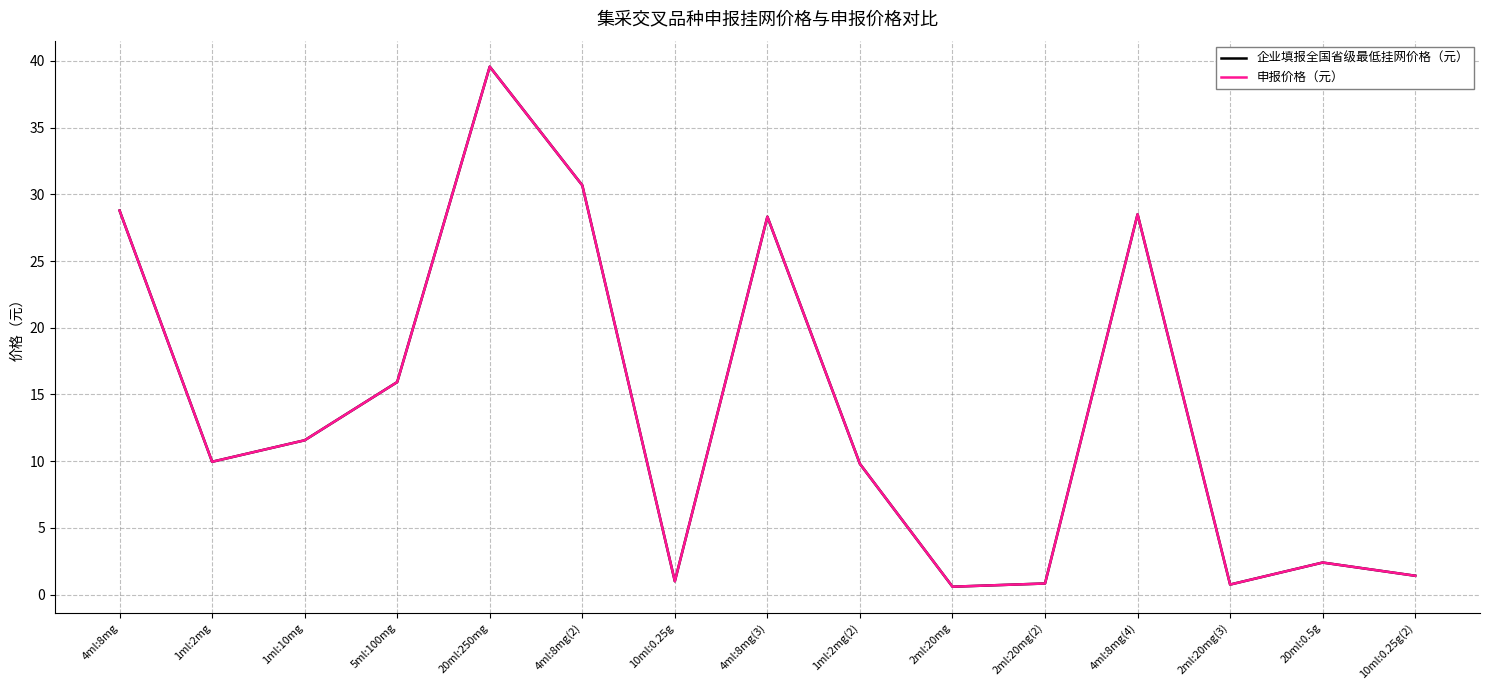

What is the total value across all series at 4ml:8mg(3)?

56.6